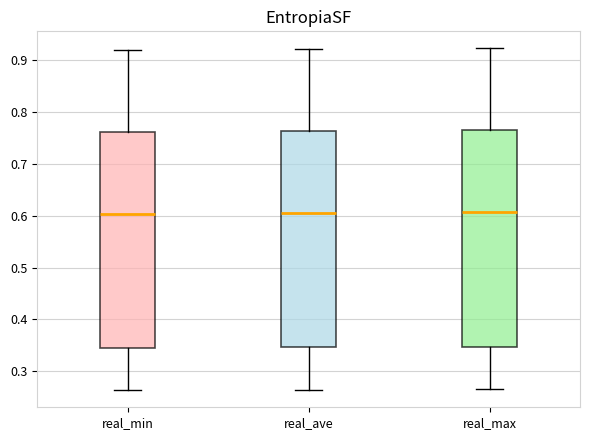

Reading left to right, transcribe this box plot: for each box, give where its median line is, the range the box spans, and where its two whiskers end, as read against the y-axis. The values are not printed on the chart, so give them approximately, as read against the axis.

real_min: median 0.60, box 0.35 to 0.76, whiskers 0.26 to 0.92
real_ave: median 0.60, box 0.35 to 0.76, whiskers 0.26 to 0.92
real_max: median 0.61, box 0.35 to 0.76, whiskers 0.27 to 0.92